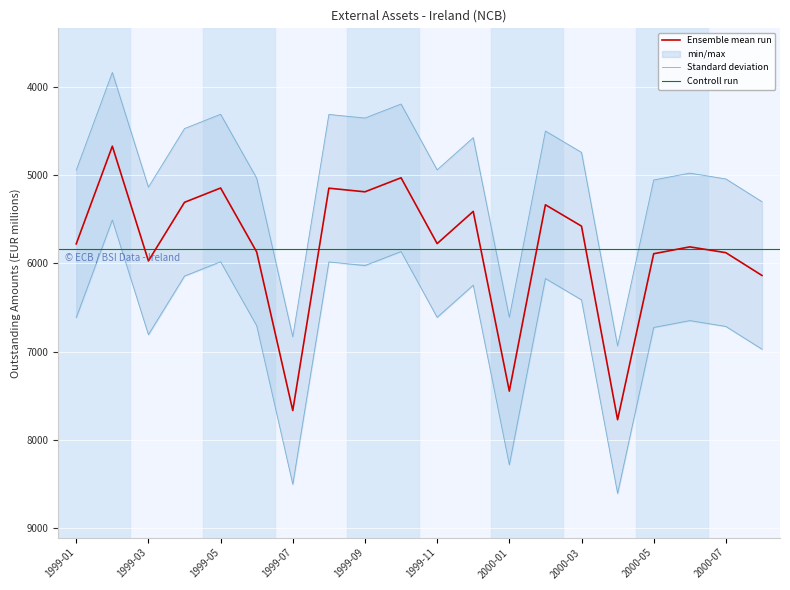

What is the difference between the maximum and second lowest values?

2742